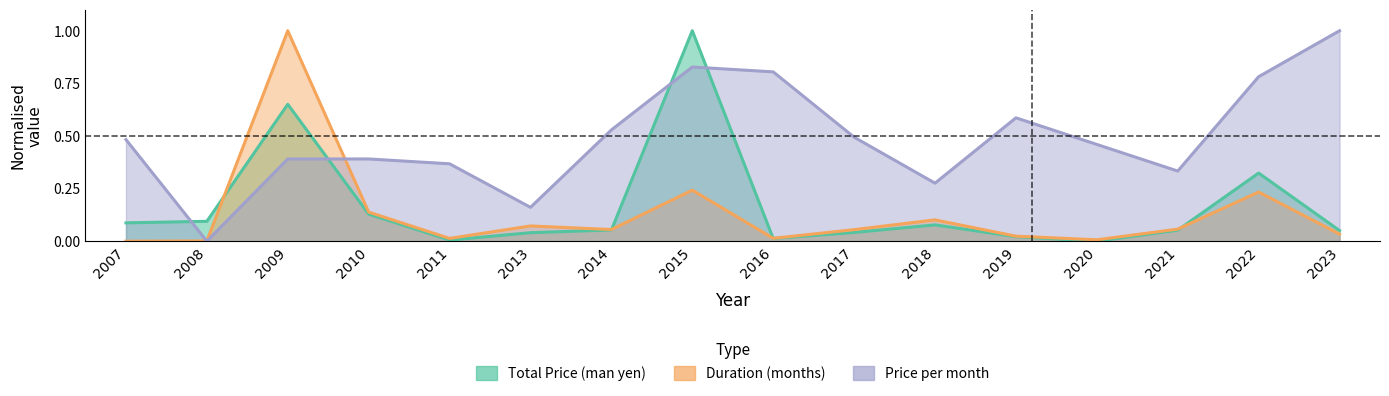

How many lines are shown in the chart?

3